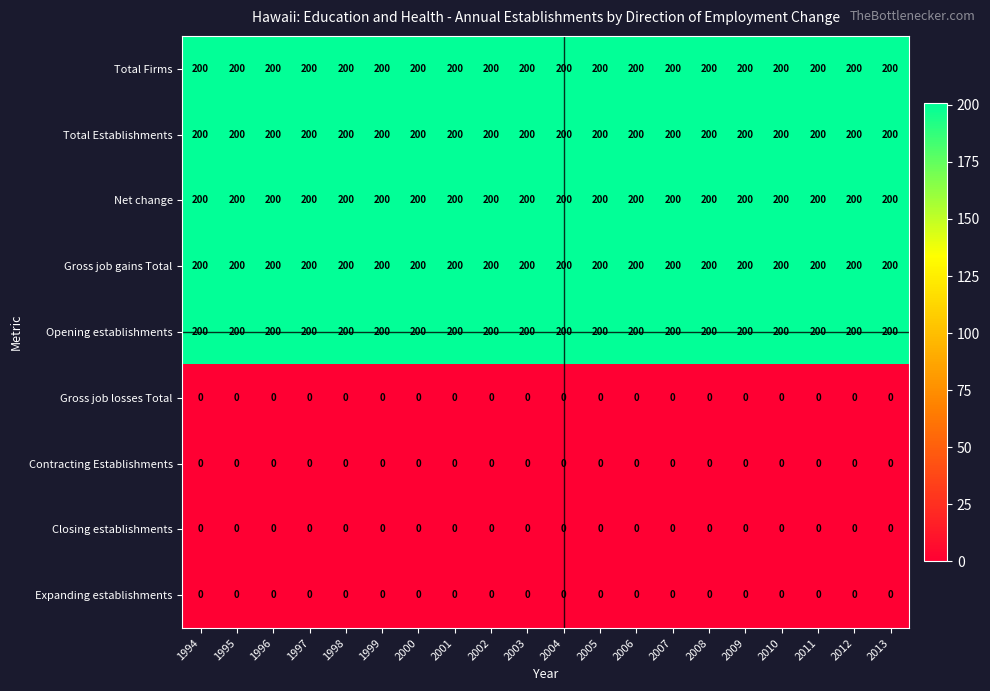

What is the average value of the Total Establishments series?

200